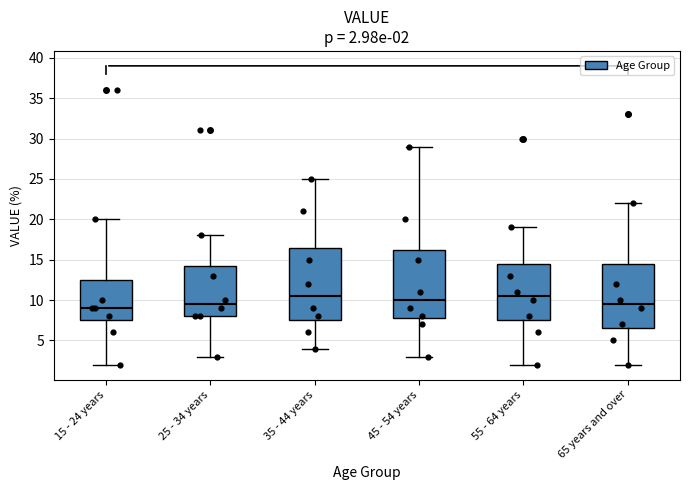

Which box's median line is the lowest?

15 - 24 years